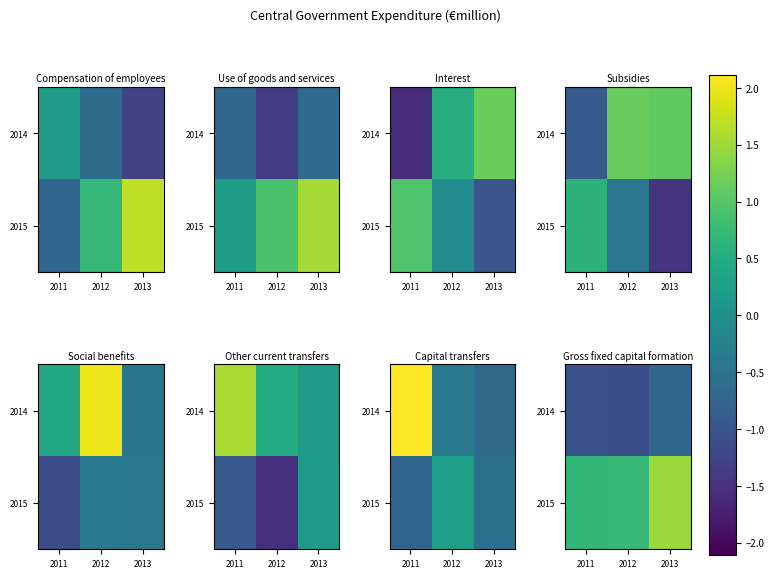

What is the difference between the maximum and minimum values in the 2015 series?

0.8